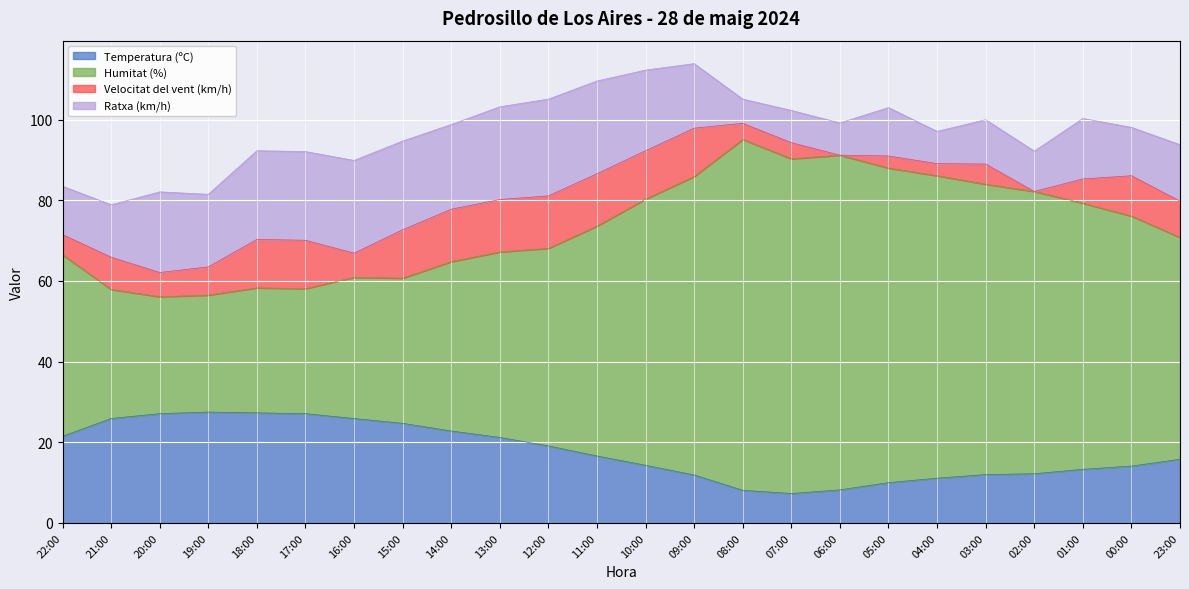

What is the total value across all series at 00:00?

98.1